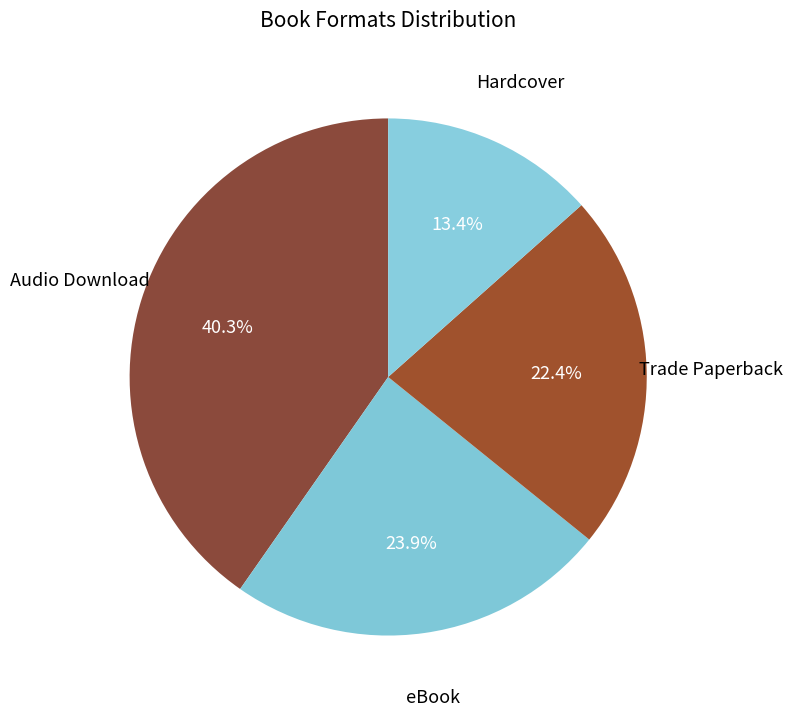

What is the smallest slice in the pie chart?

Hardcover